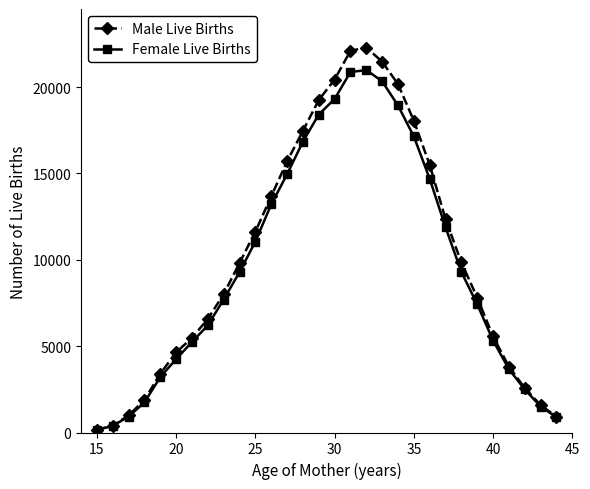

Which series has the widest spread of values?

Male Live Births